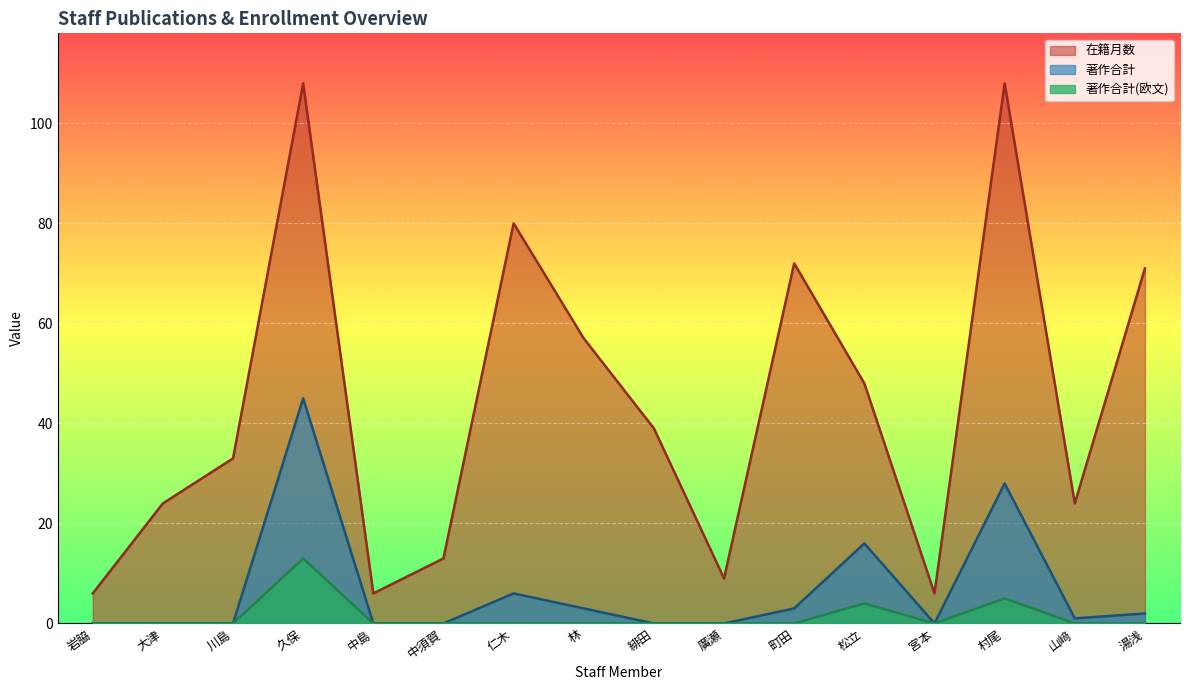

Rank the categories by 在籍月数 value from lowest to highest.

岩脇, 中島, 宮本, 廣瀬, 中須賀, 大津, 山﨑, 川島, 緋田, 松立, 林, 湯浅, 町田, 仁木, 久保, 村尾